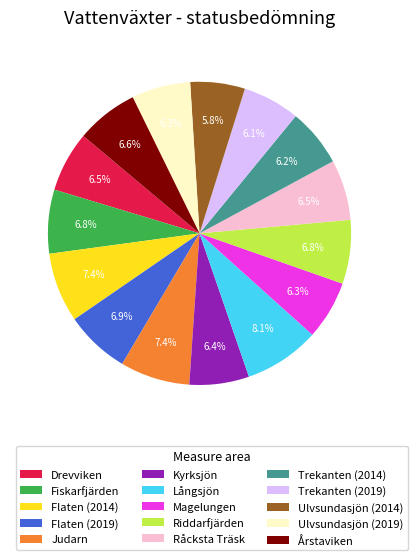

Count the number of slices in the pie.

15